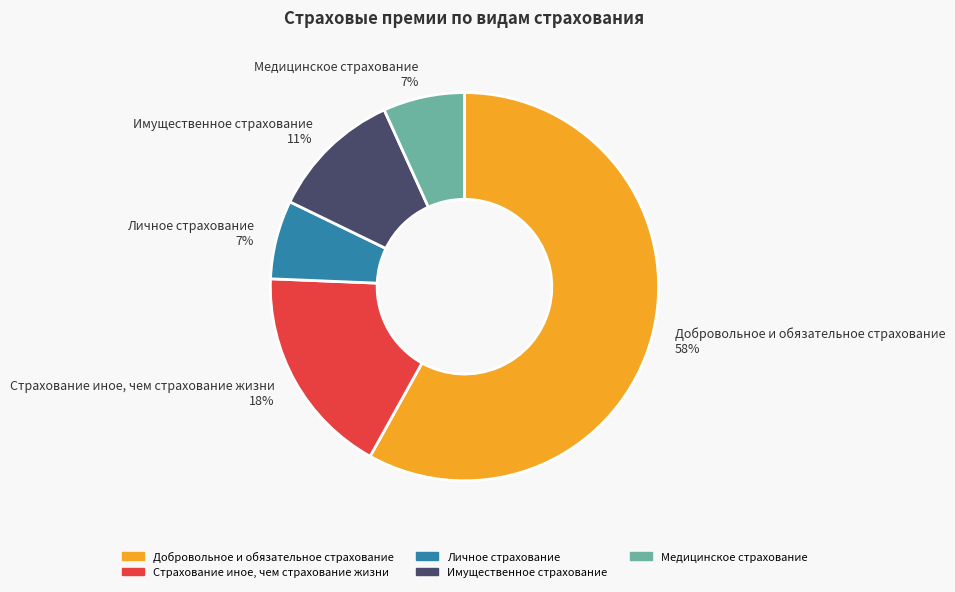

To the nearest percent, what percentage of the pie is Личное страхование?

7%